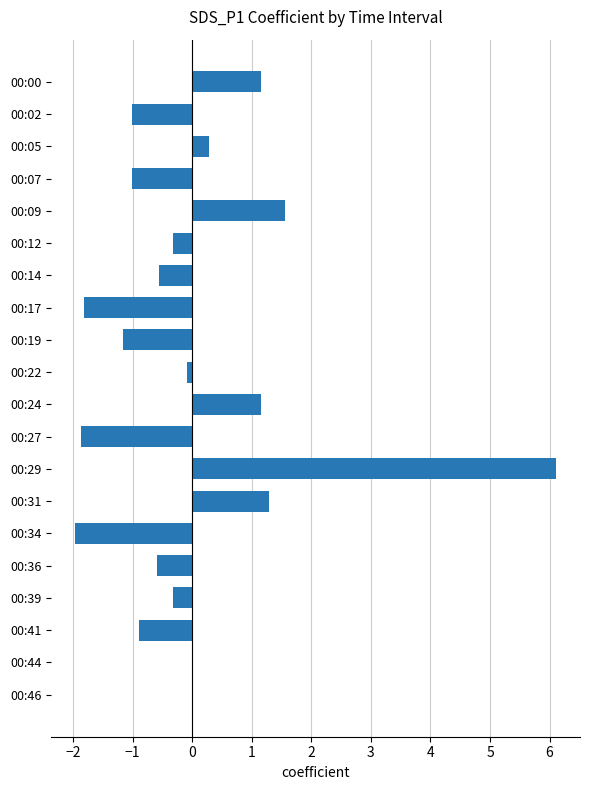

What is the sum of the values at 00:34 and 00:07?

-3.0